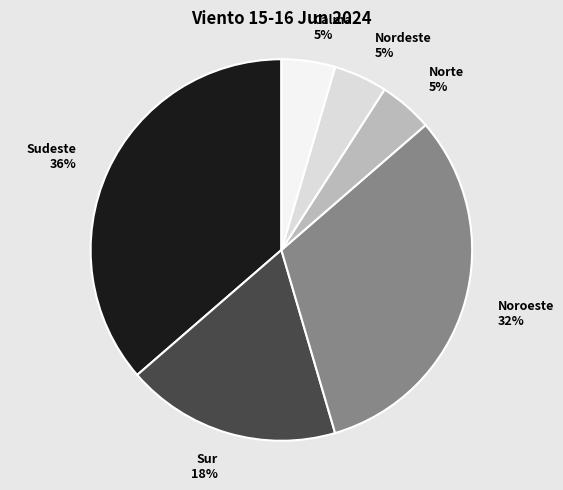

To the nearest percent, what percentage of the pie is Sudeste?

36%